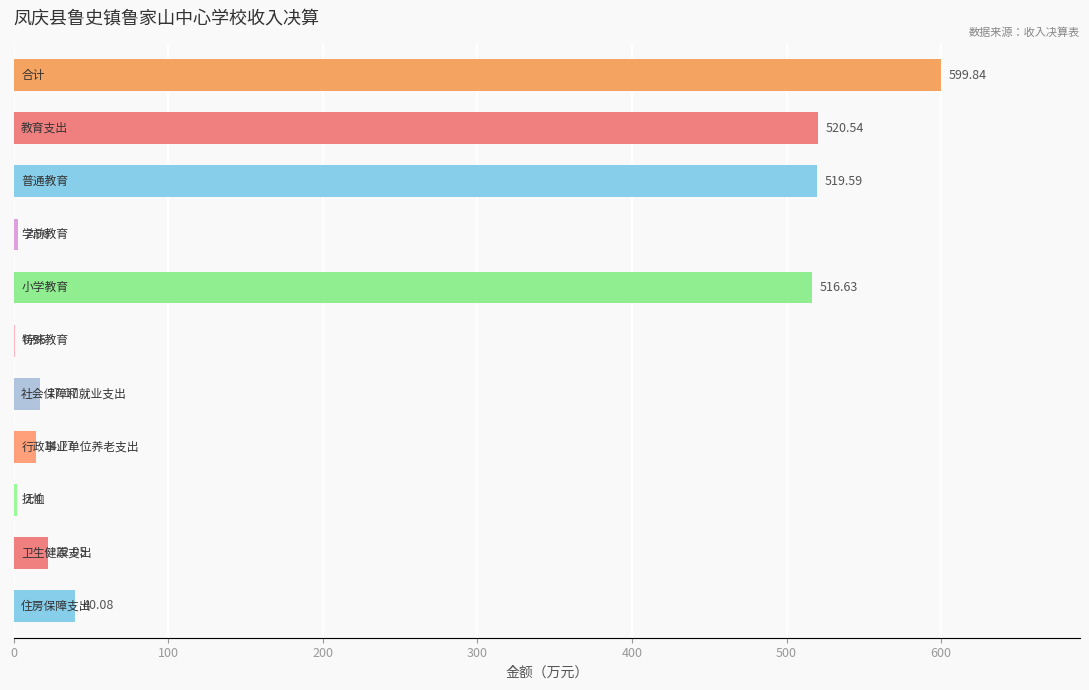

What is the sum of all values?

2257.0